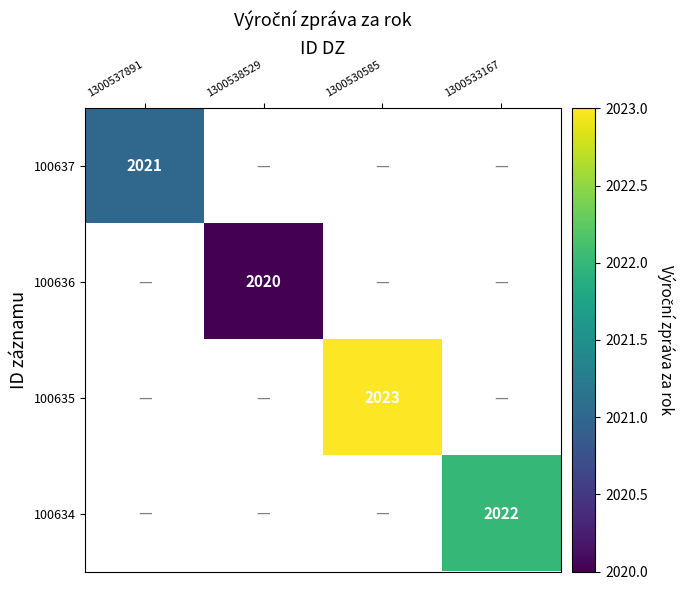

The value of 100636 at 1300538529 is 3163. True or false?

False